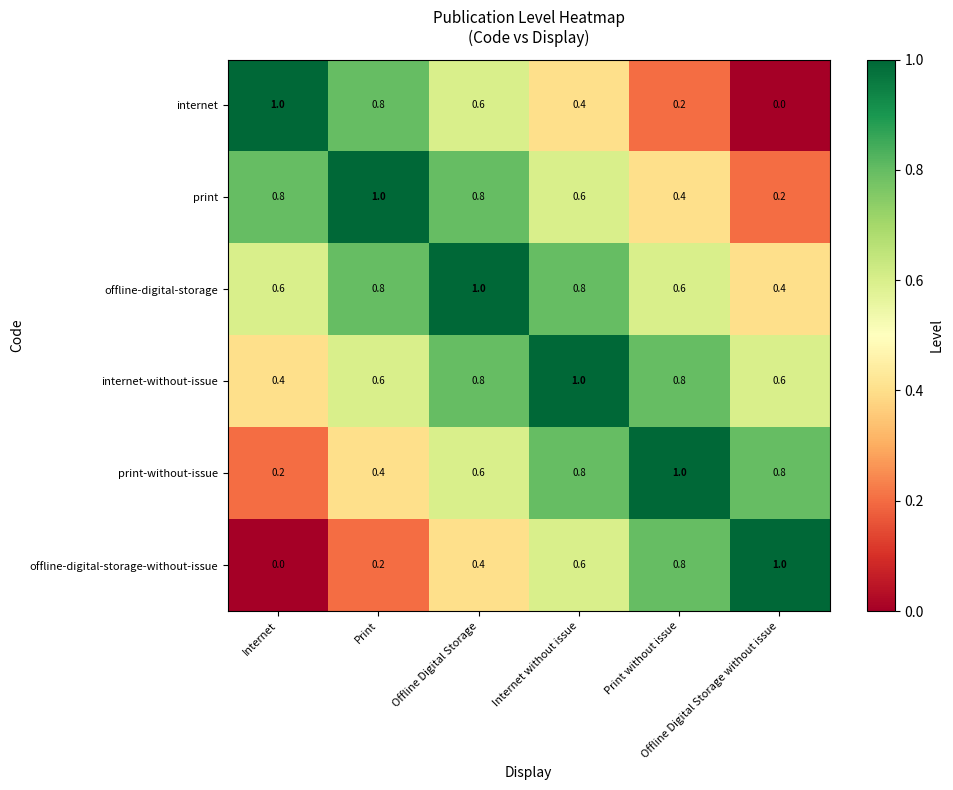

How many print values are between 0 and 1?

6